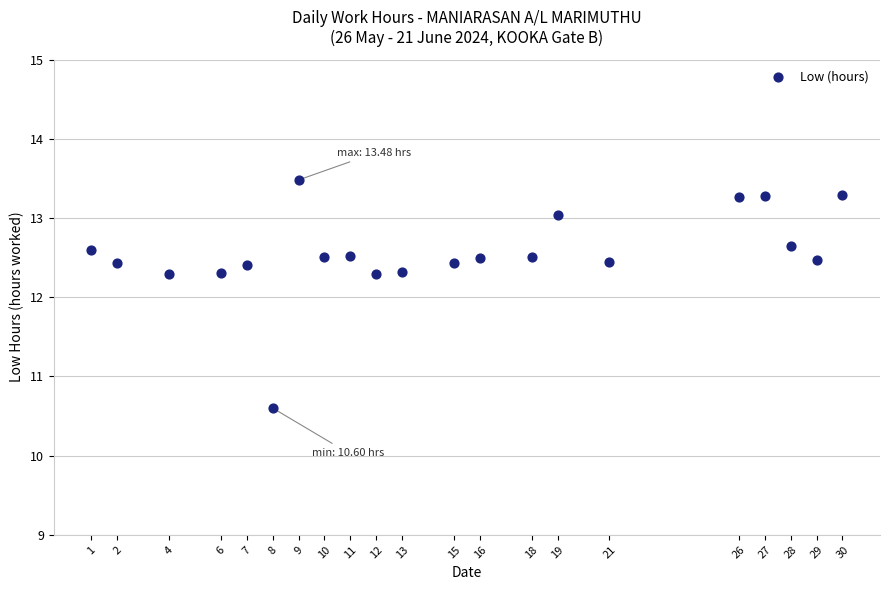

What is the range of X values (max minus min)?

29.0